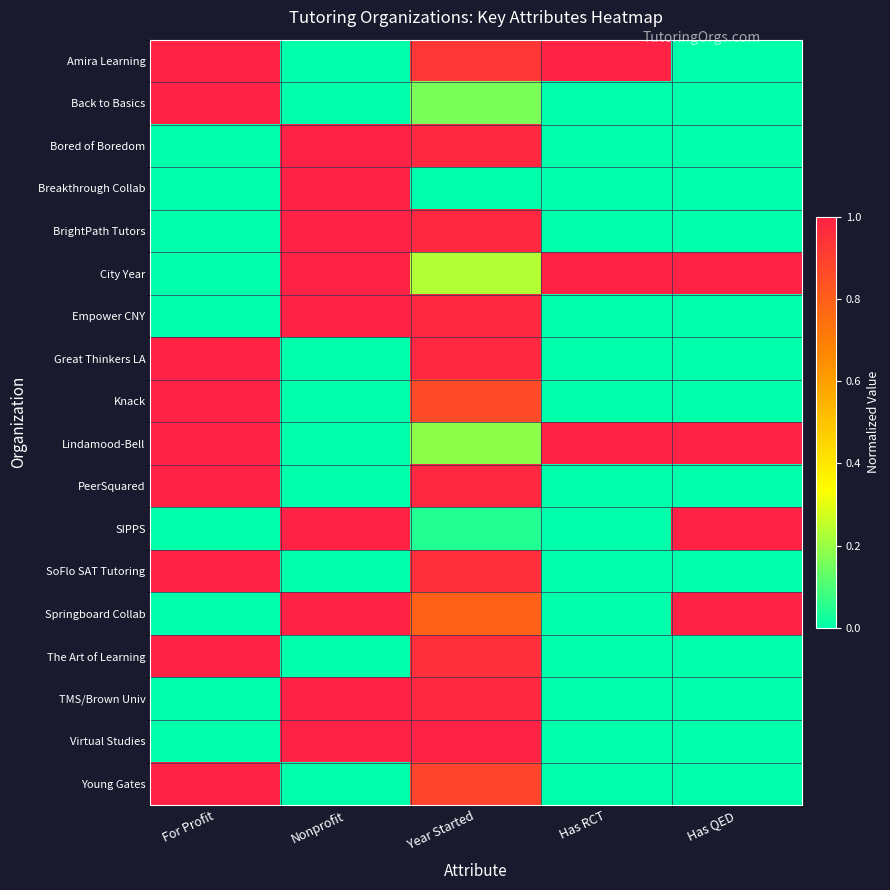

Which series has the largest range (max minus min)?

Amira Learning